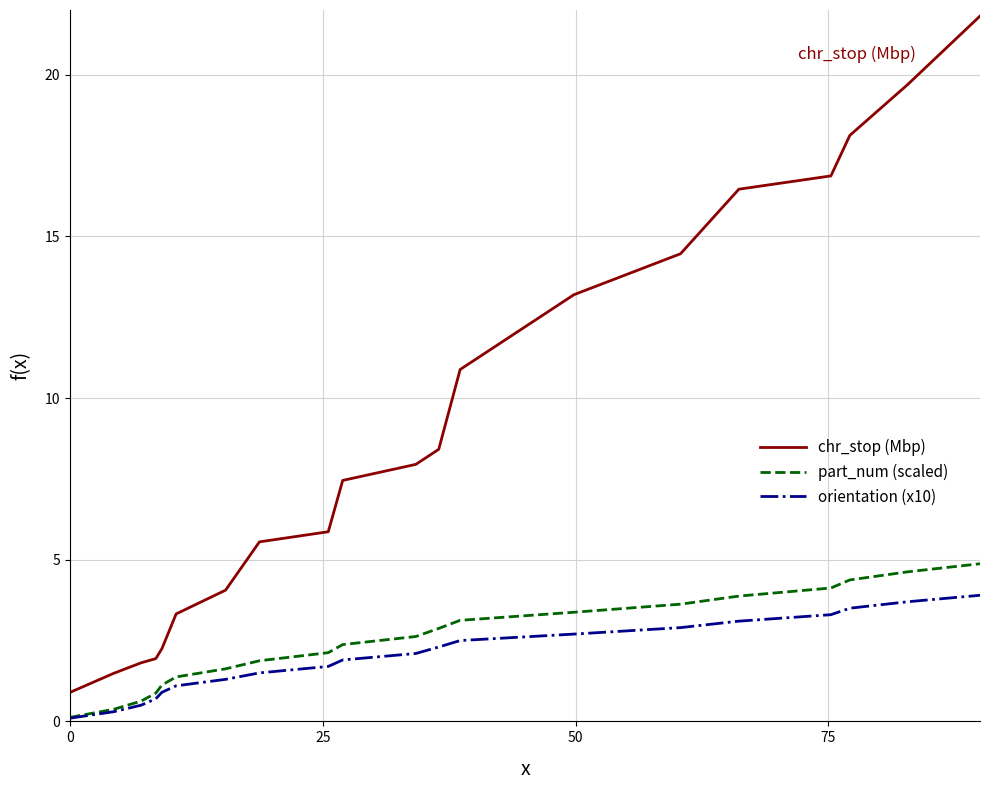

True or false: orientation (x10) and chr_stop (Mbp) cross at least once.

False